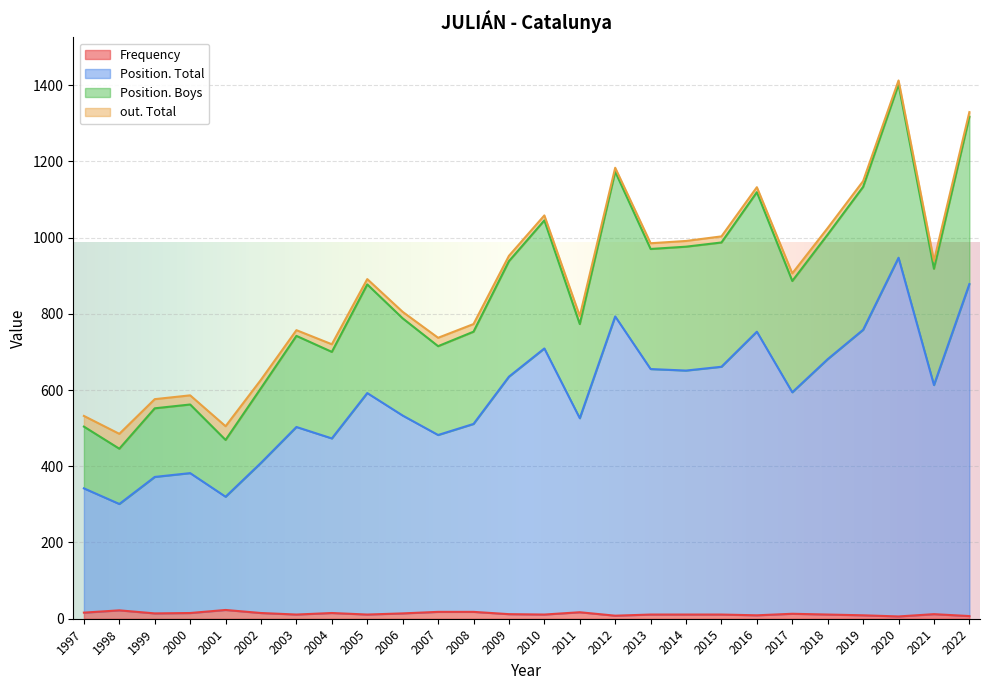

What is the sum of the Position. Total values at 2007 and 2022?

1360